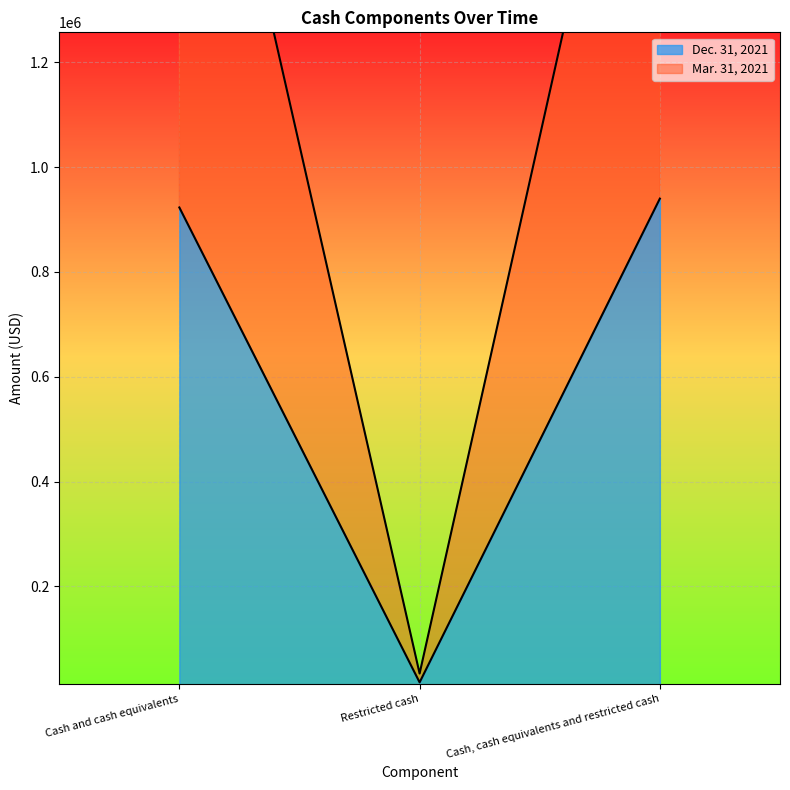

Which series has the widest spread of values?

Mar. 31, 2021